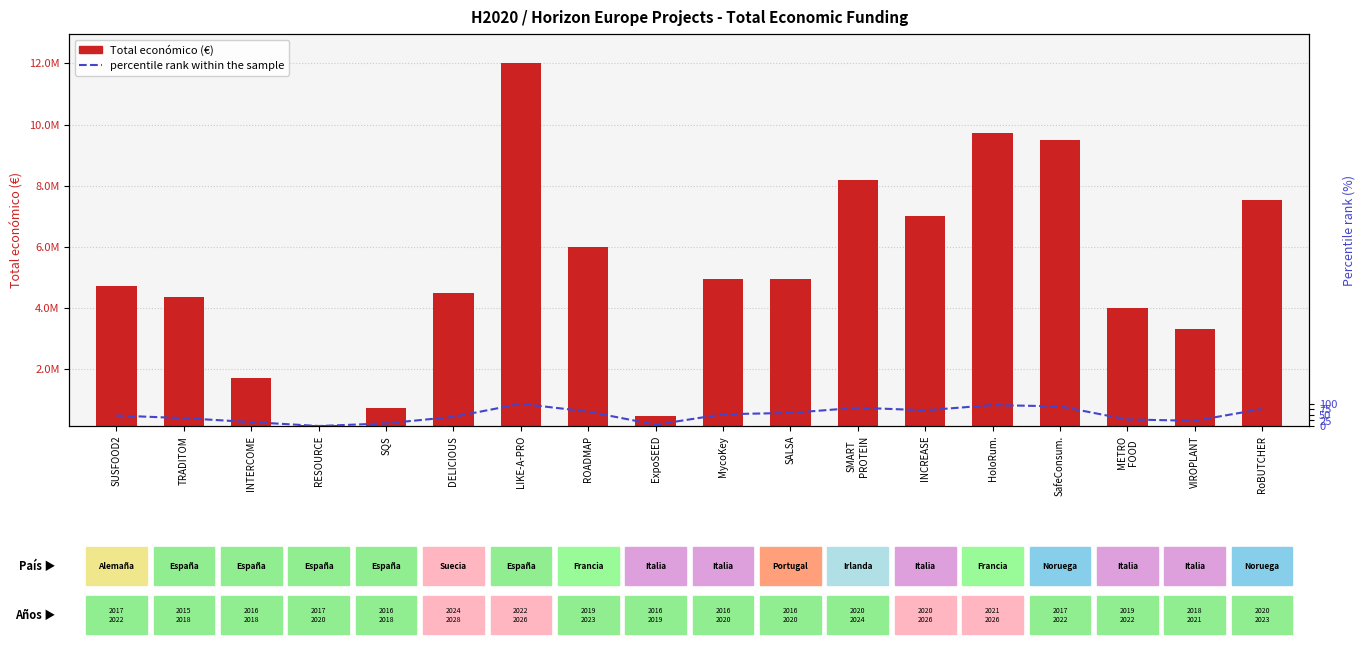

What is the label of the 15th bar from the right?

RESOURCE